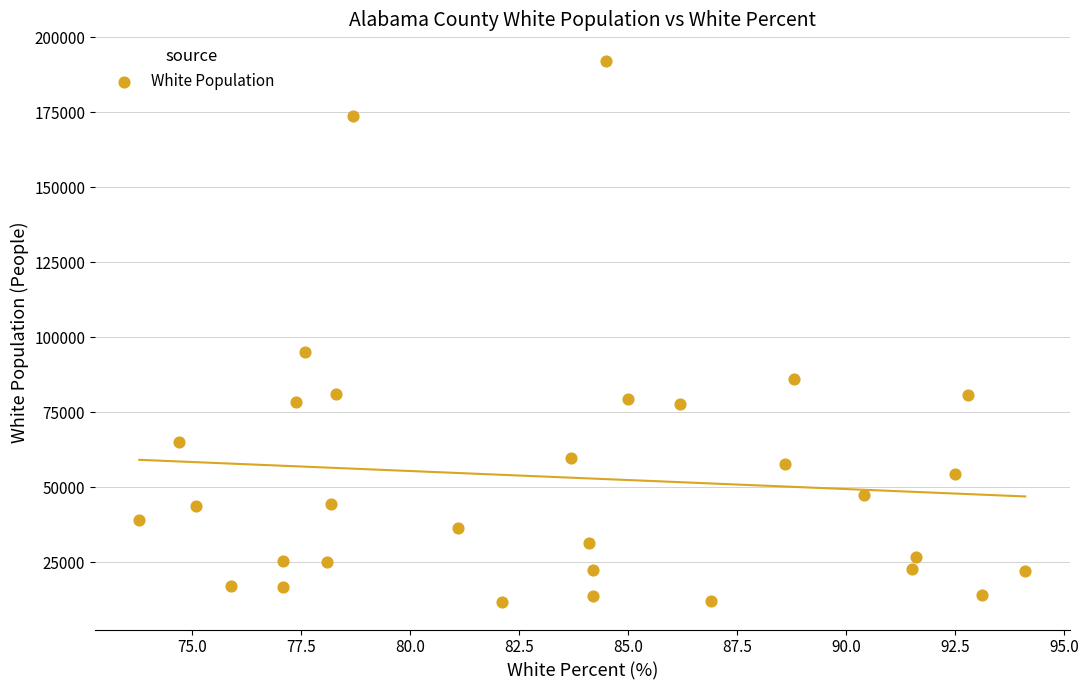

What Y value in the scatter plot is closest to 101842?

95132